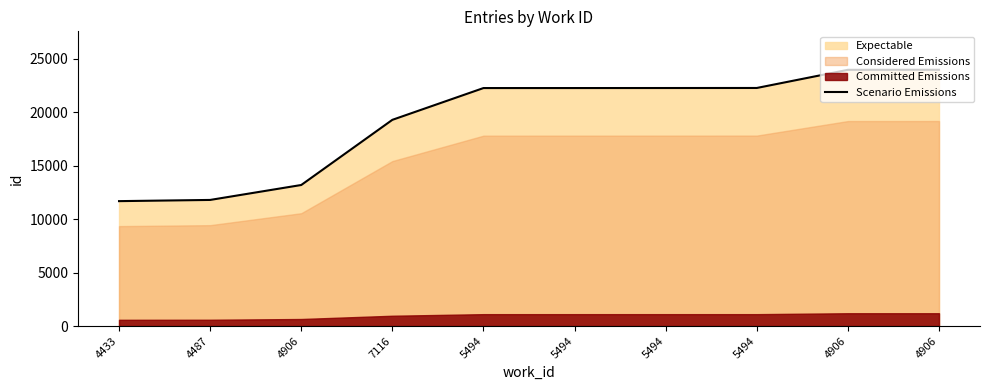

True or false: there are more than 0 points higher than both neighbors.

False